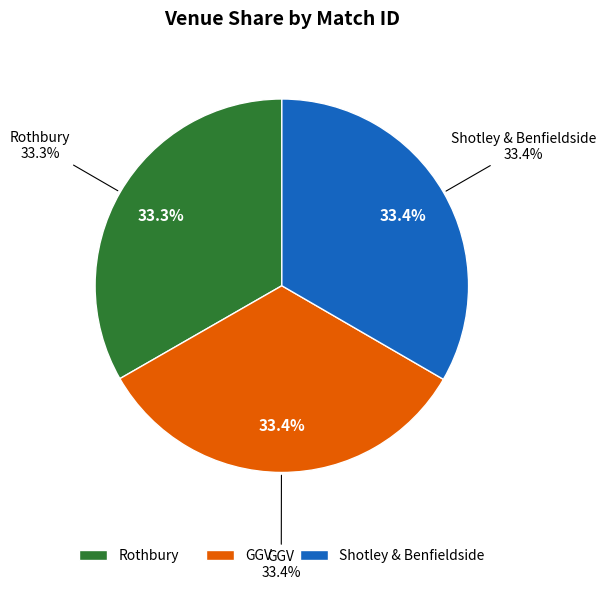

Do Rothbury and GGV together represent more than half of the pie?

Yes